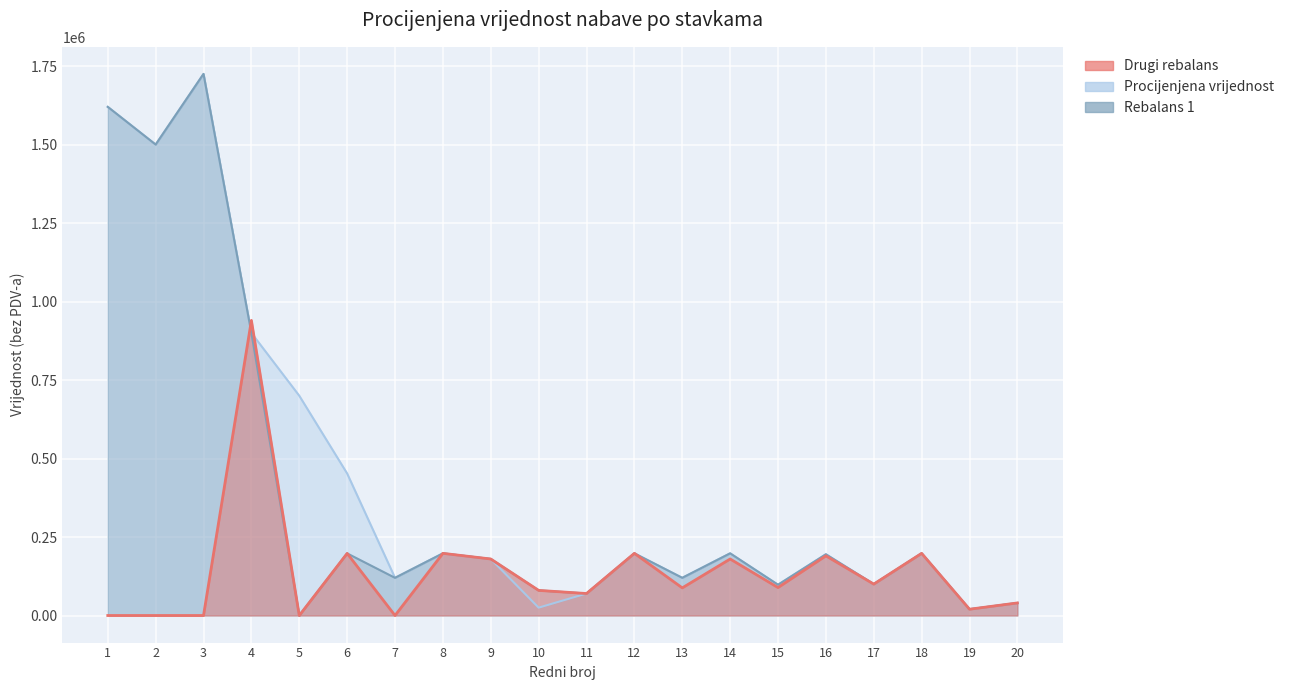

Which series ends up on top after the final intersection of Drugi rebalans and Rebalans 1?

Drugi rebalans